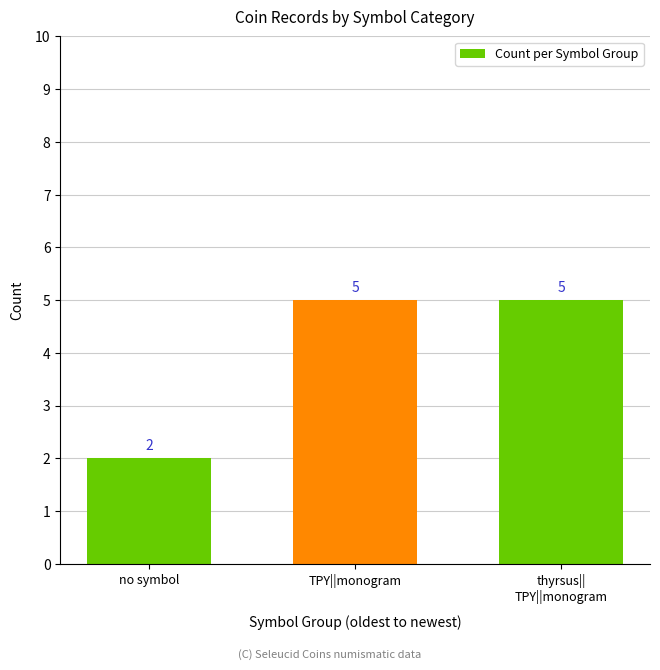

The chart shows a value of 4 at no symbol. True or false?

False